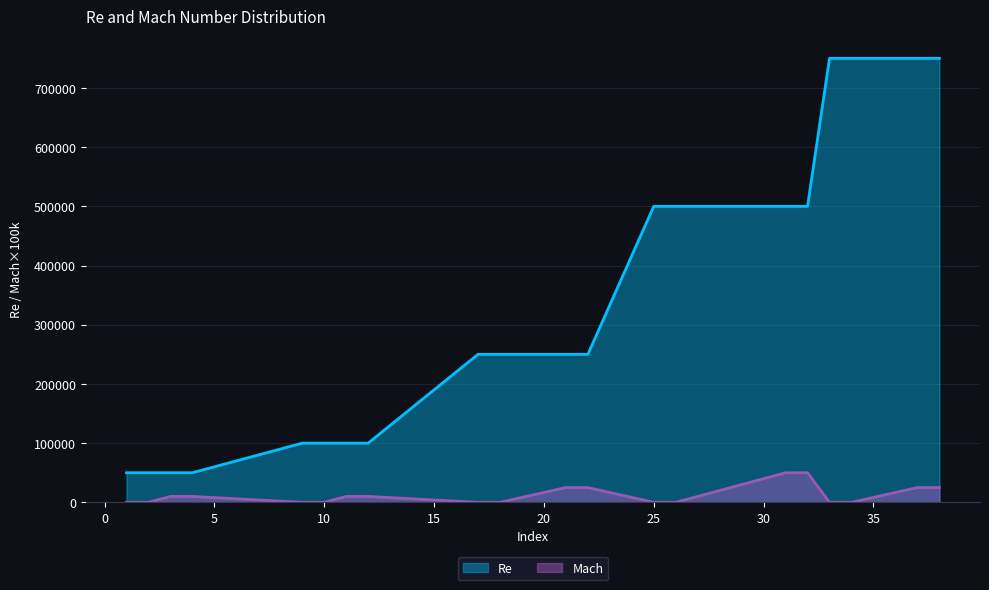

True or false: Re and Mach intersect in this chart.

False